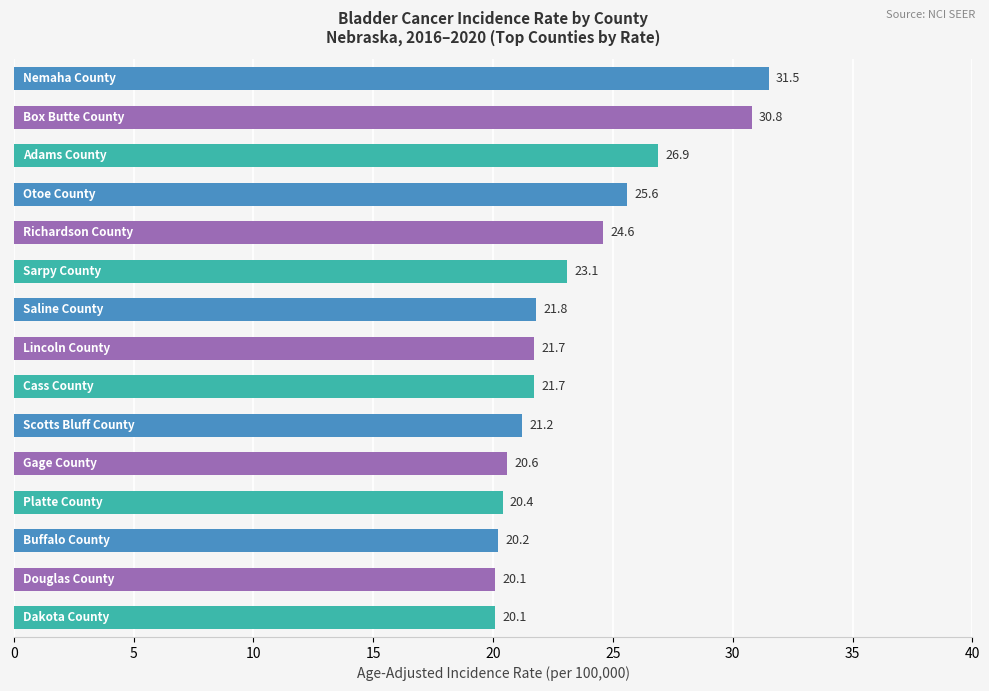

What is the difference between the maximum and second lowest values?

11.4